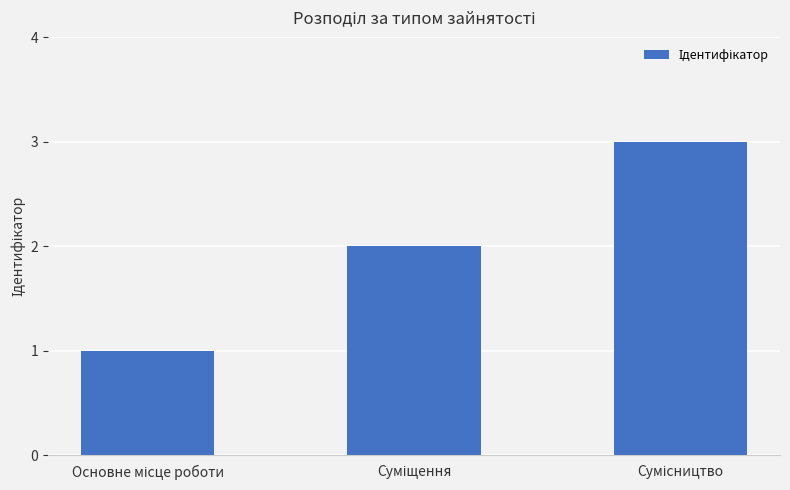

What is the greatest value displayed?

3